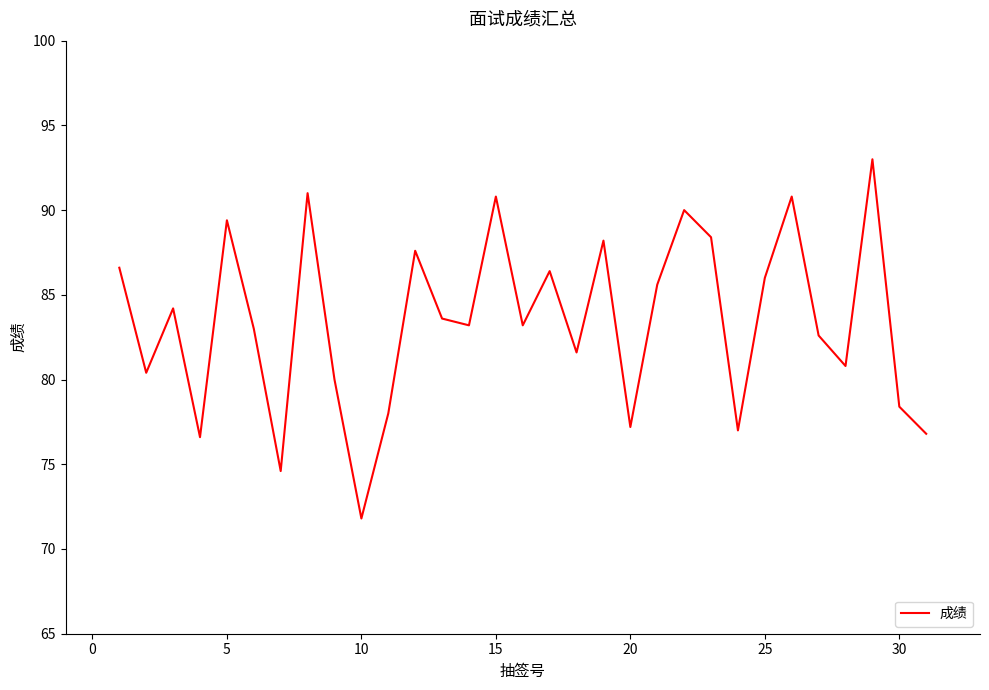

What is the minimum value shown in the chart?

71.8